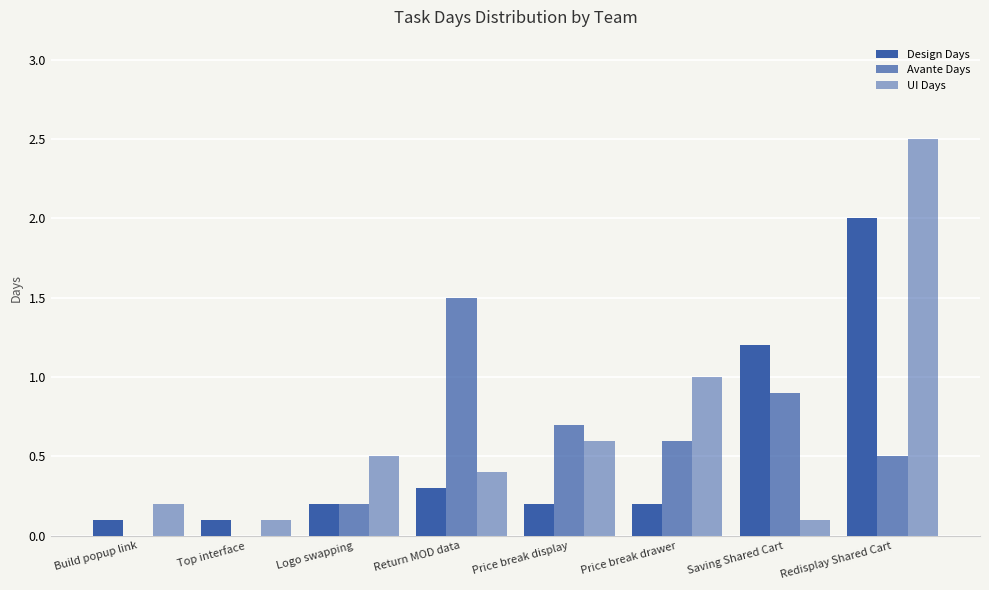

What position from the left is Build popup link?

1